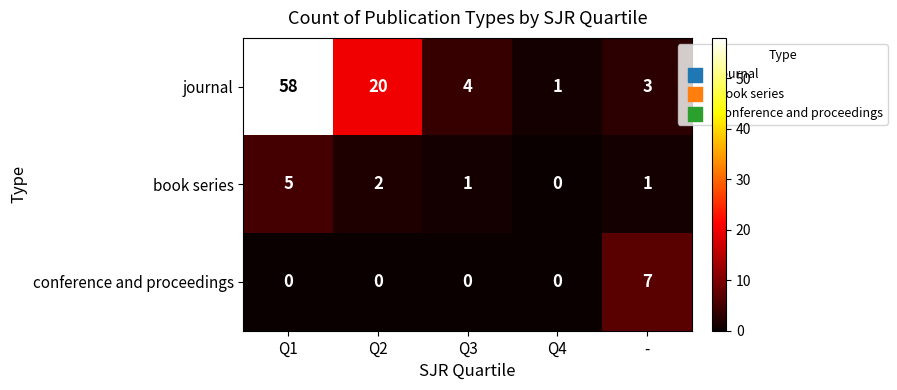

At which category is the sum across all series the highest?

Q1